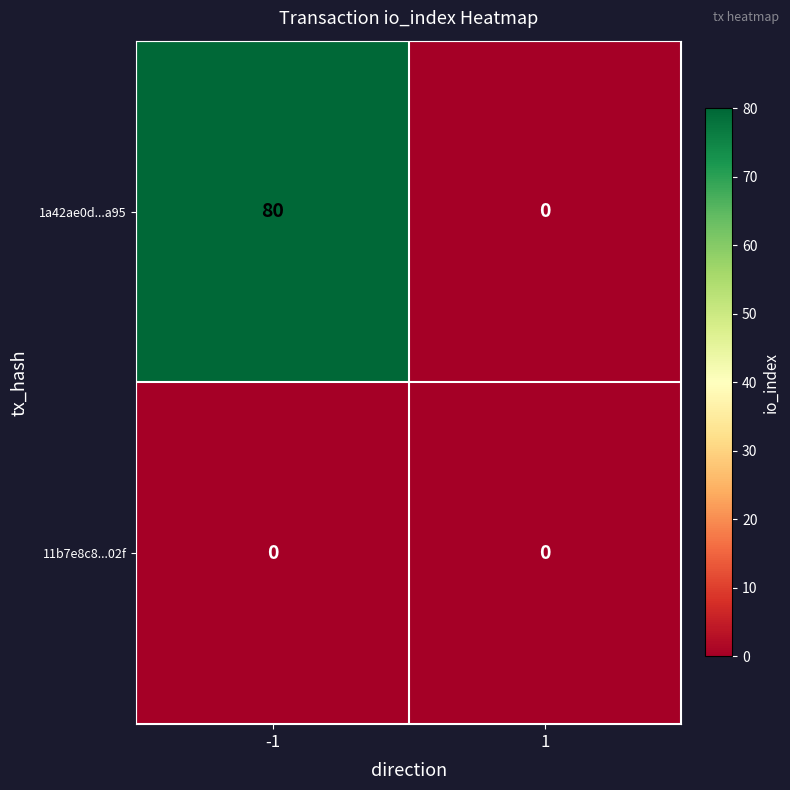

What is the difference between the highest and lowest values at -1?

80